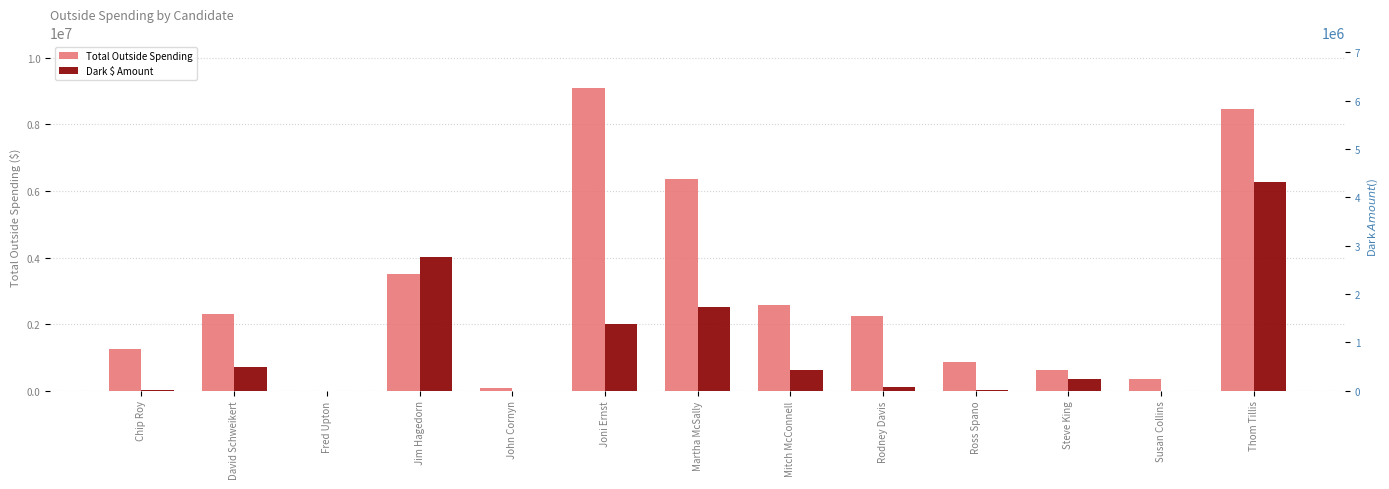

Which series has the largest range (max minus min)?

Total Outside Spending